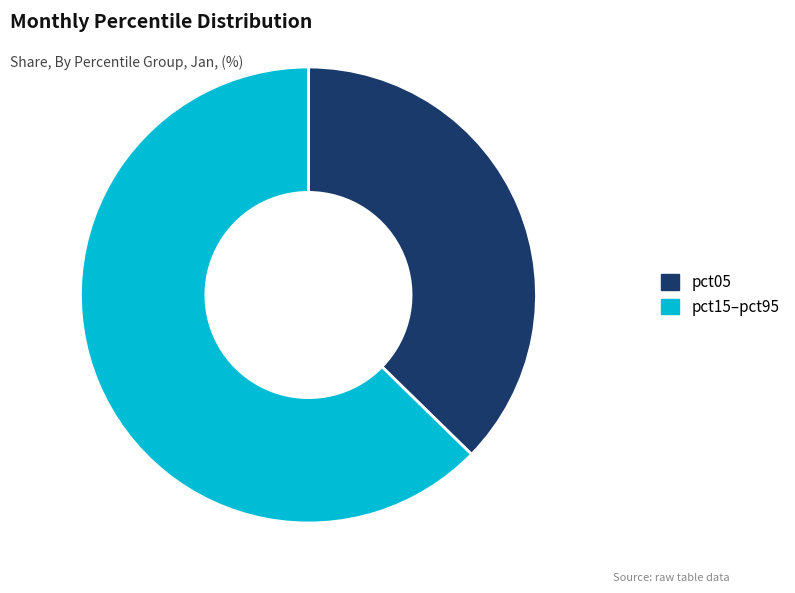

Rank the categories by value from highest to lowest.

pct15–pct95, pct05